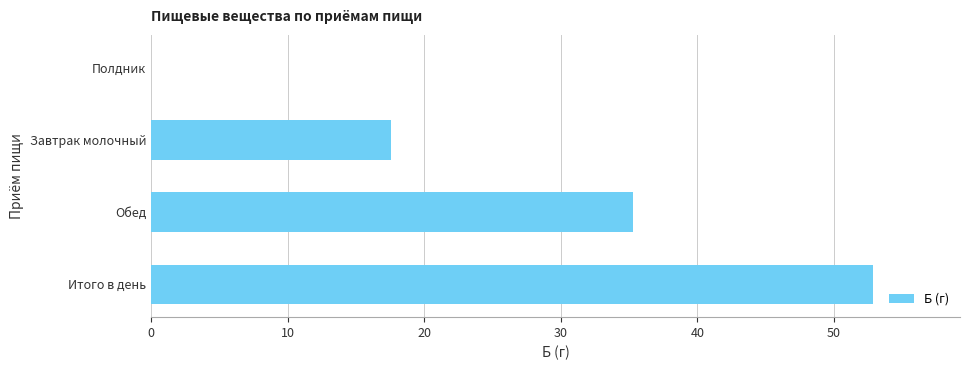

Reading bottom to top, what are all the values shown in this chart?

Итого в день=52.9	Обед=35.3	Завтрак молочный=17.6	Полдник=0.0